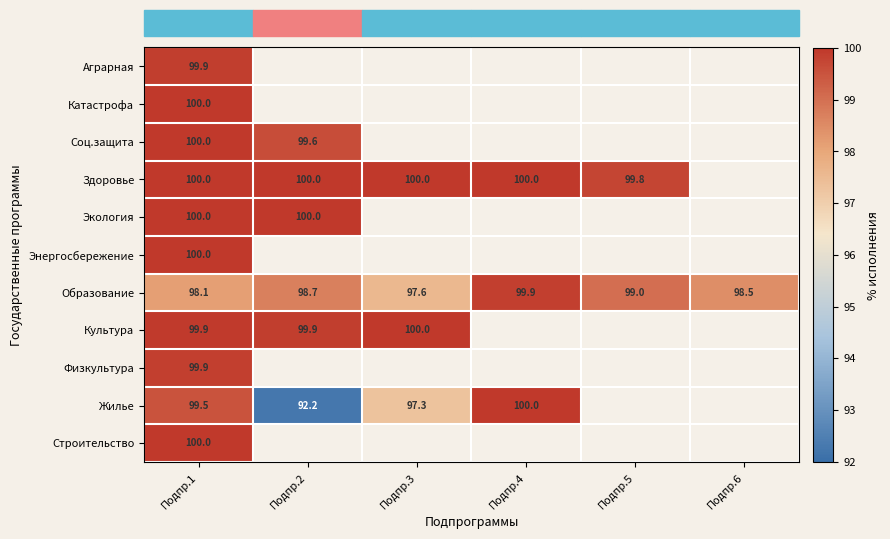

Is the value of Строительство at Подпр.1 greater than the value of Соц.защита at Подпр.2?

Yes